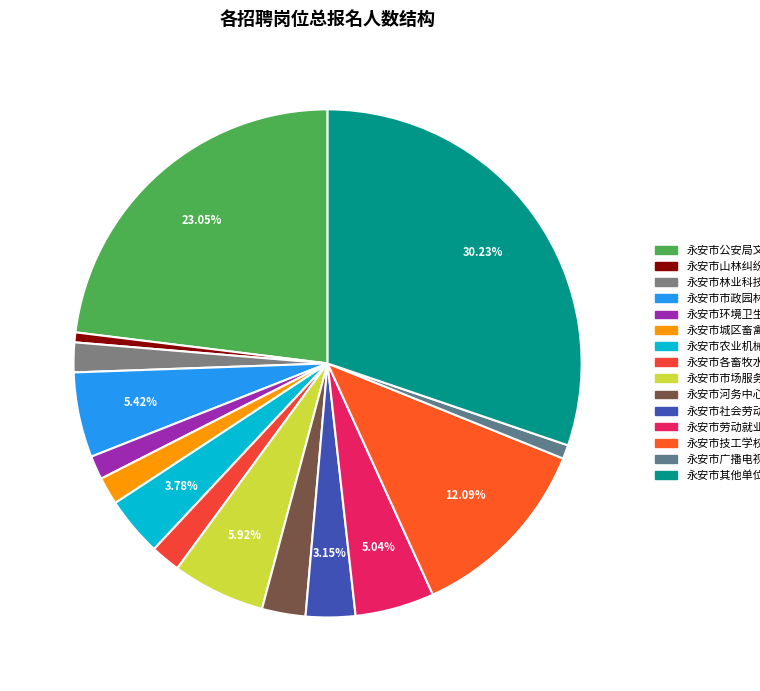

How many segments does this pie chart have?

15